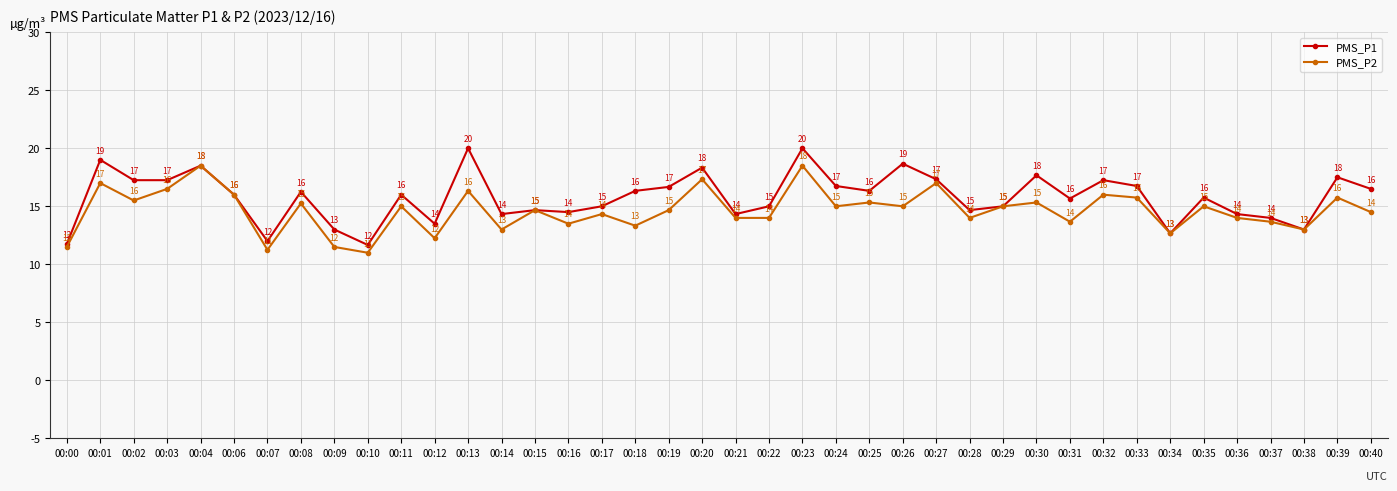

What is the total value across all series at 00:23?

38.5